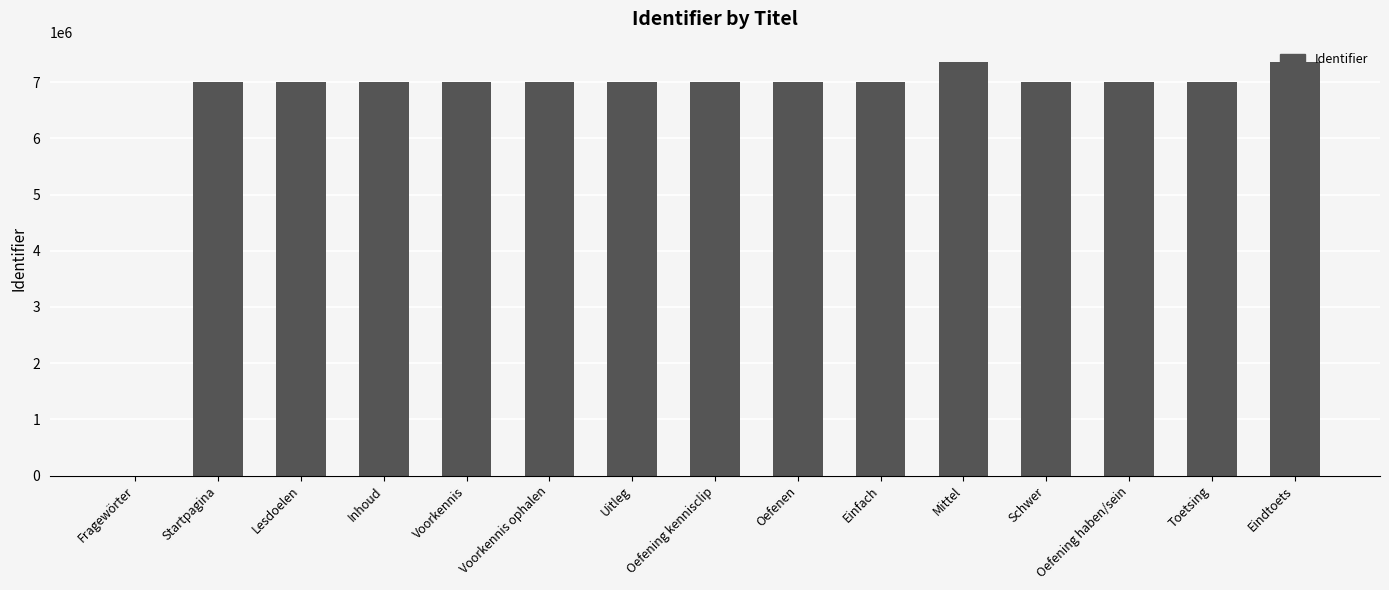

What is the change in value from Oefening kennisclip to Mittel?

+349501